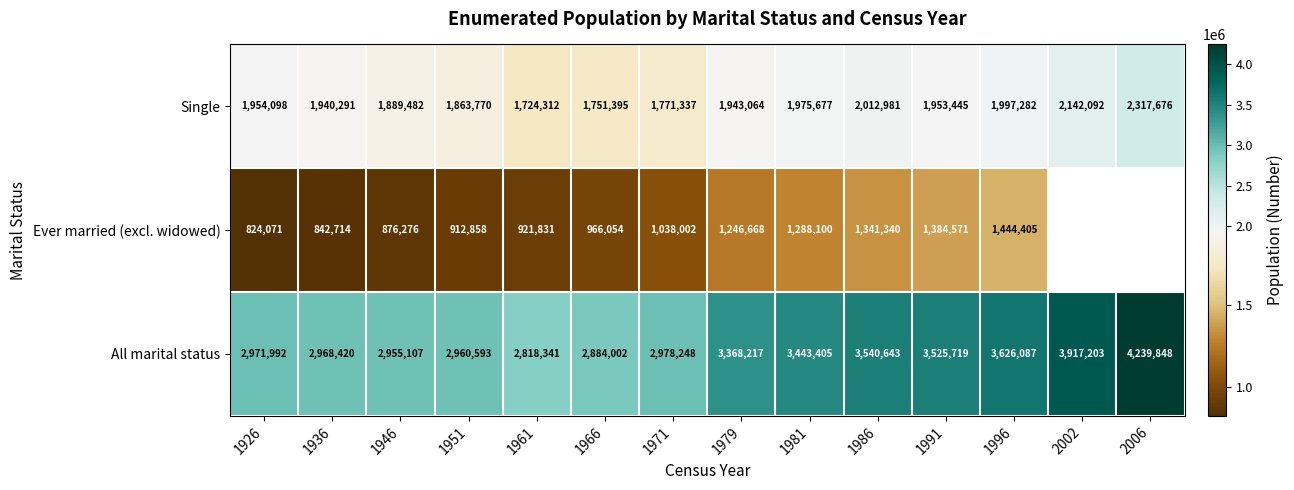

At which label does Single reach its minimum?

1961